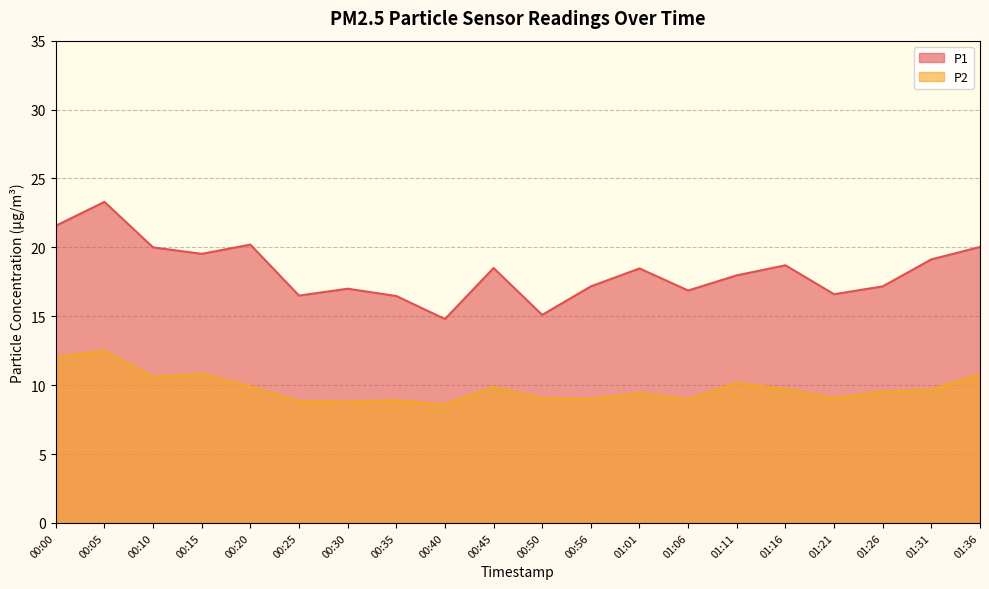

What is the maximum value for P2?

12.5